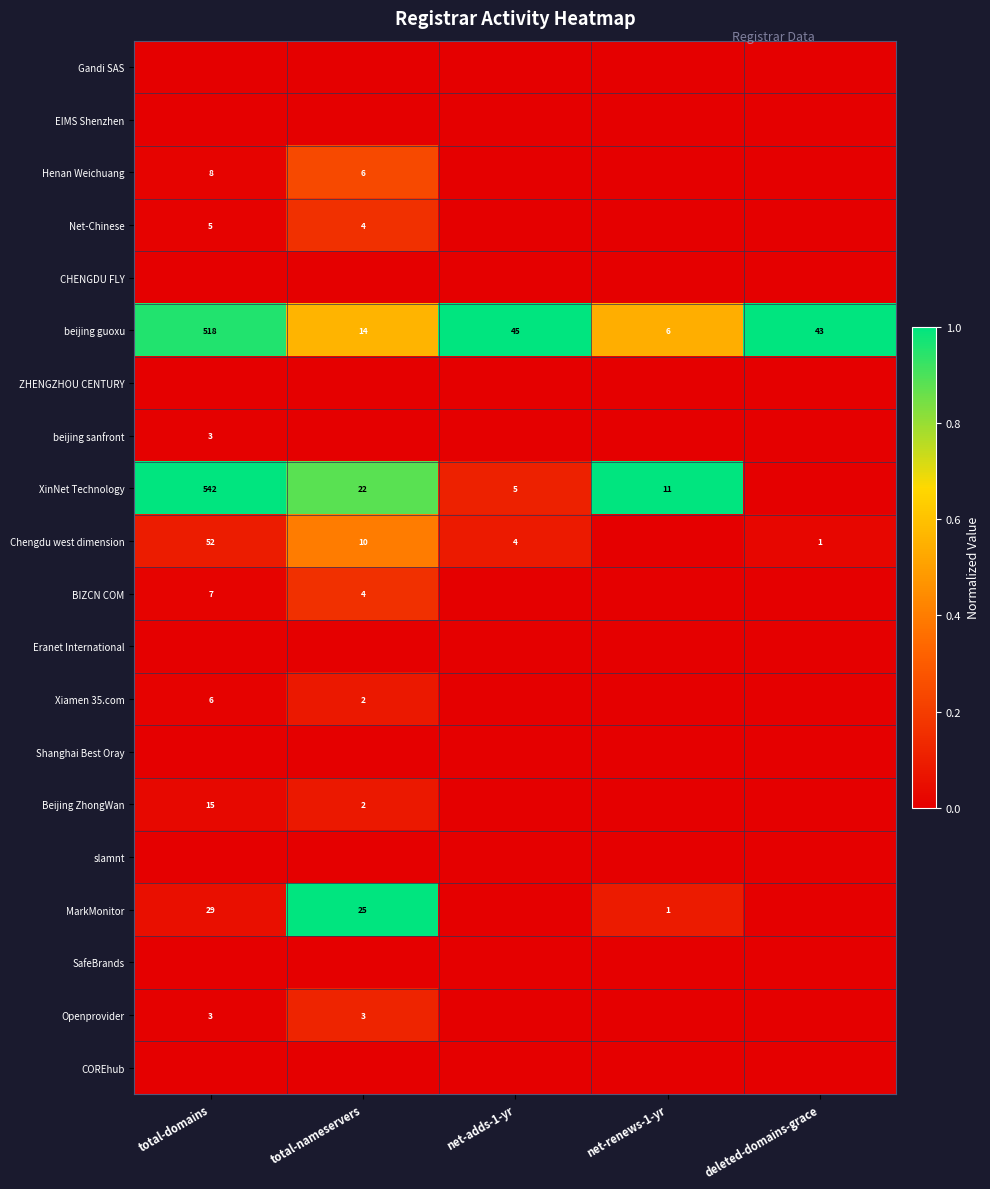

Where is beijing guoxu nearest to the value 262?

net-adds-1-yr